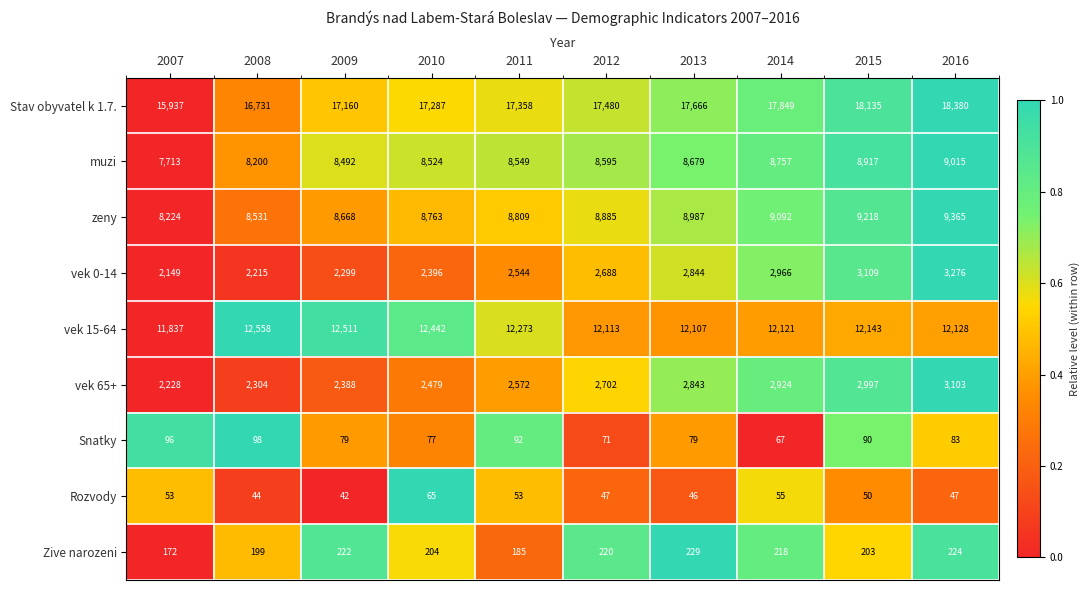

How many distinct data groups are displayed?

9